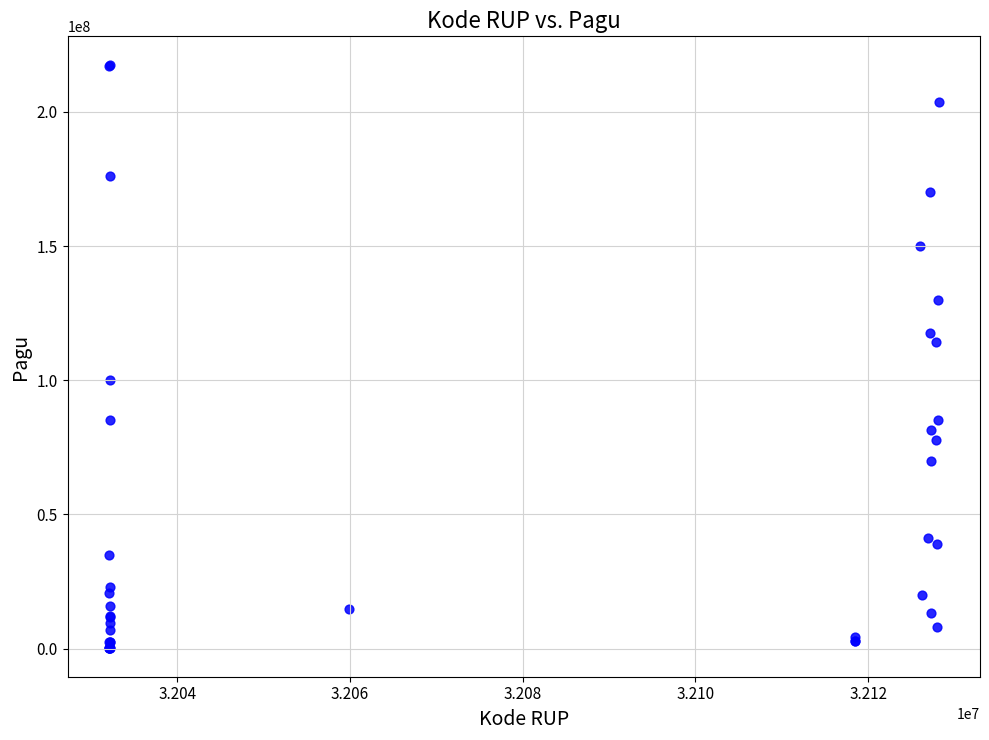

What Y value in the scatter plot is closest to 108830000?

114296000